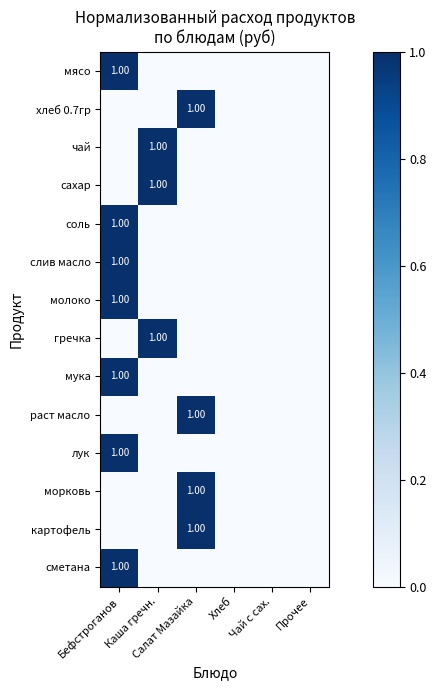

Is it true that молоко equals 0 at Каша гречн.?

True